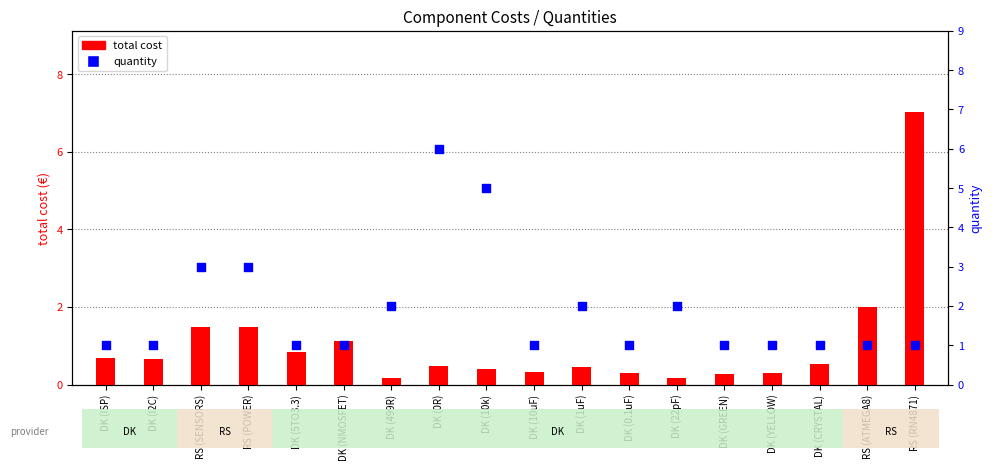

At which category is the sum across all series the highest?

RS (RN4871)